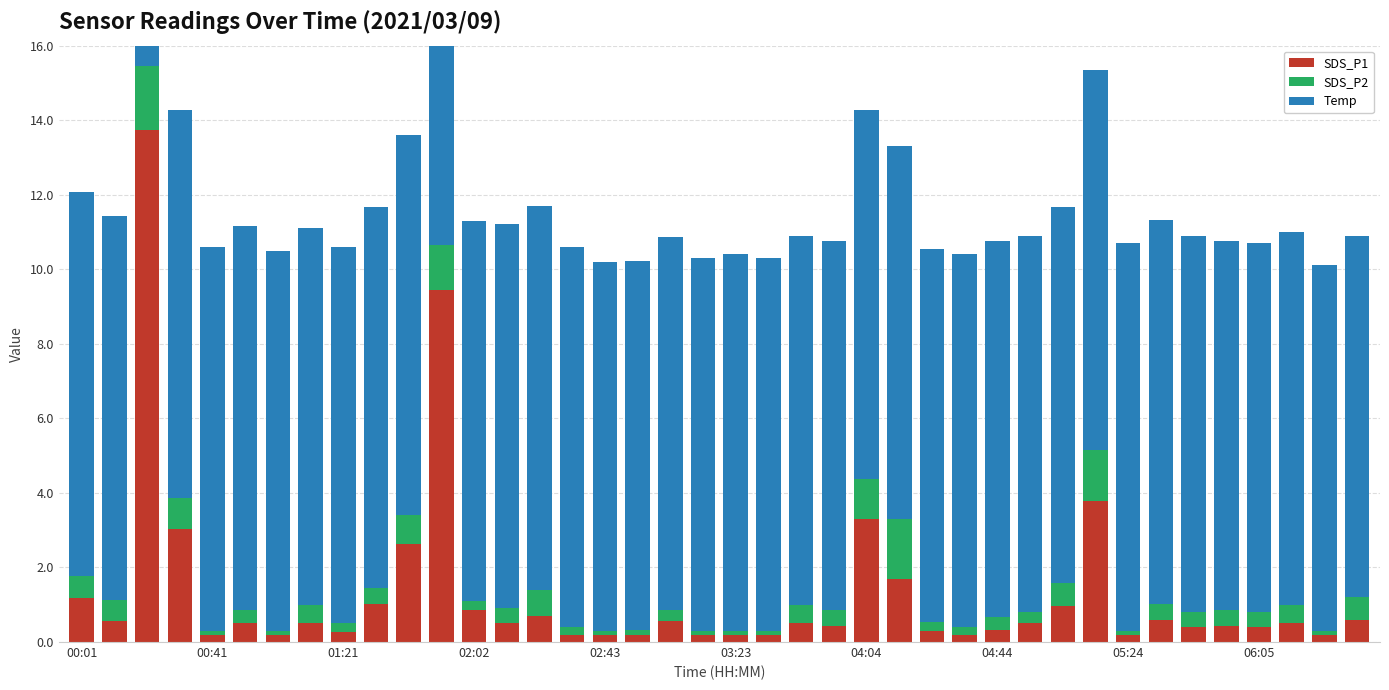

What is the difference between the SDS_P1 values at 30 and 00:41?

0.4